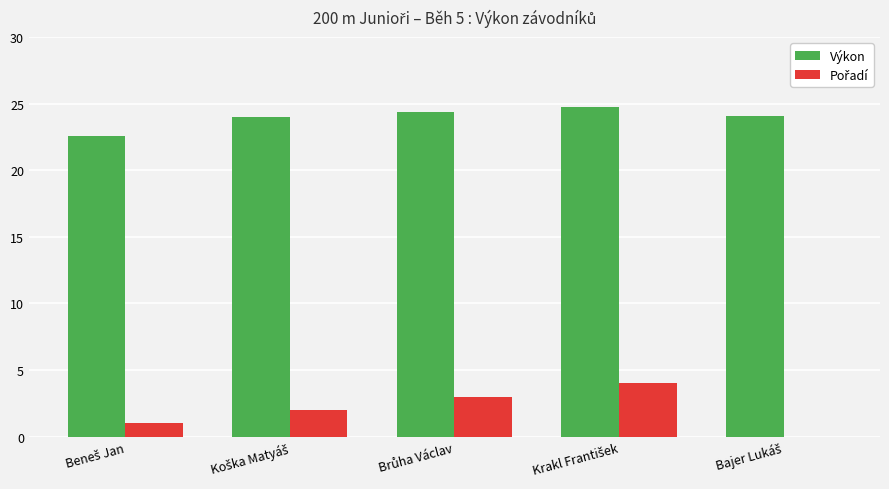

What is the greatest value displayed?

24.8